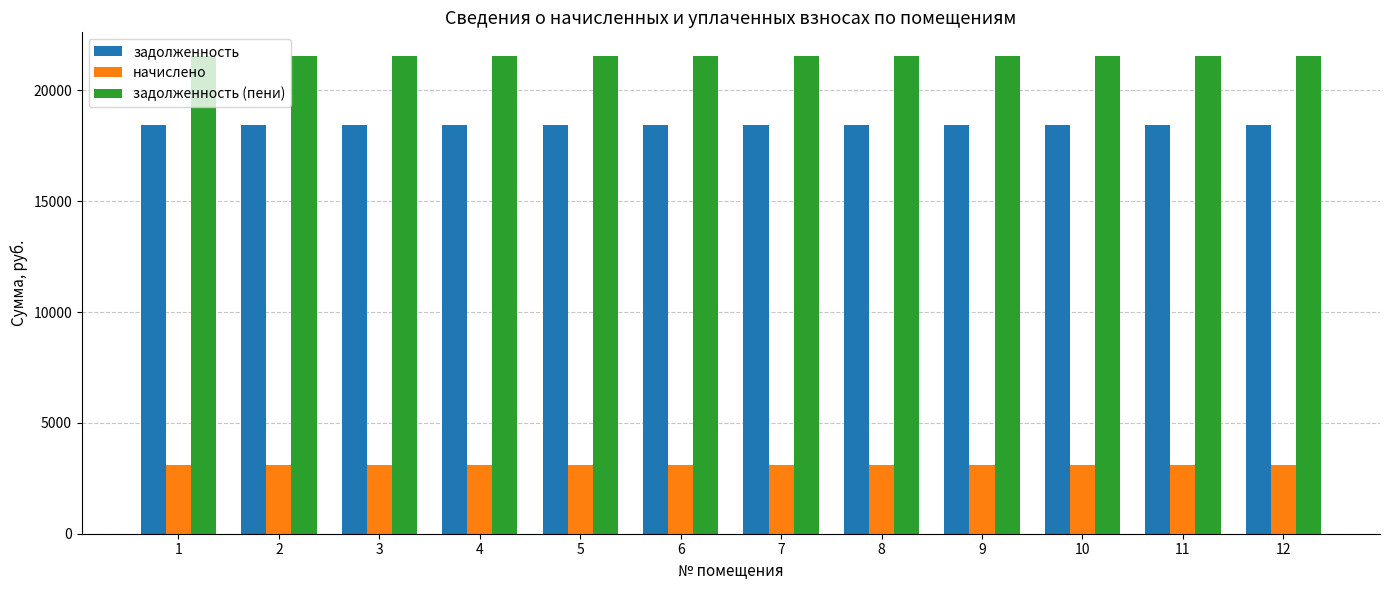

Is it true that задолженность equals 18432.0 at 8?

True